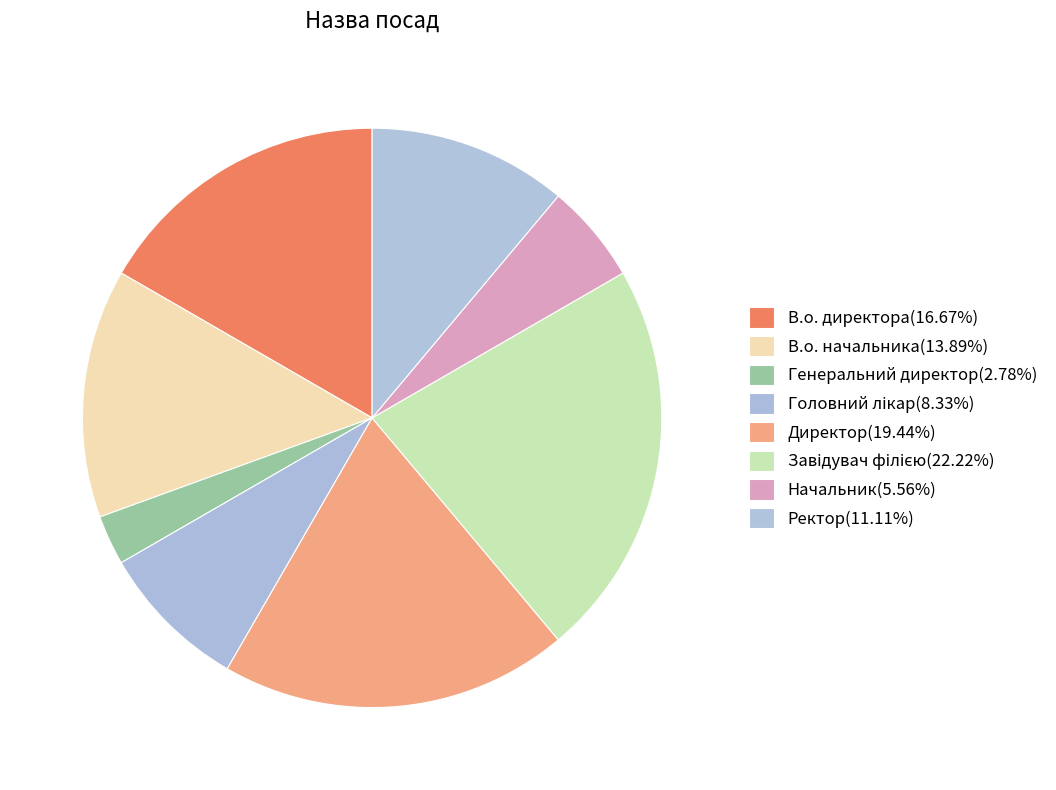

Is the sum of Головний лікар and В.о. директора greater than half?

No